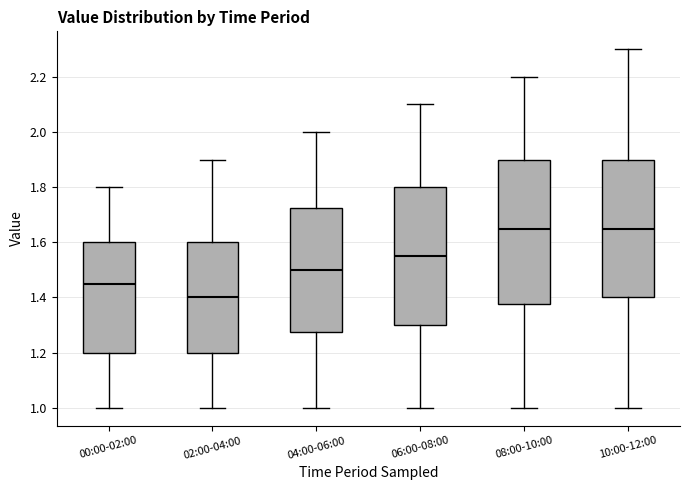

Where is the lower edge of the box for 02:00-04:00 on the y-axis? The values are not printed on the chart, so give them approximately, as read against the axis.

1.20